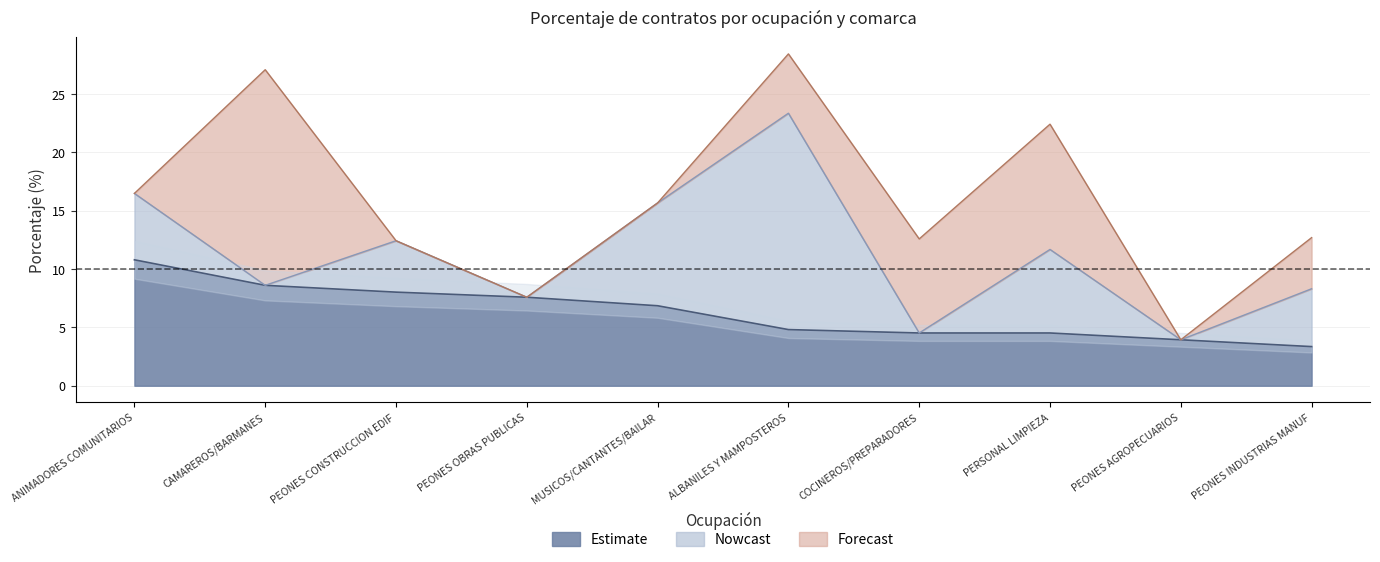

What is the highest value of the Estimate series?

10.8